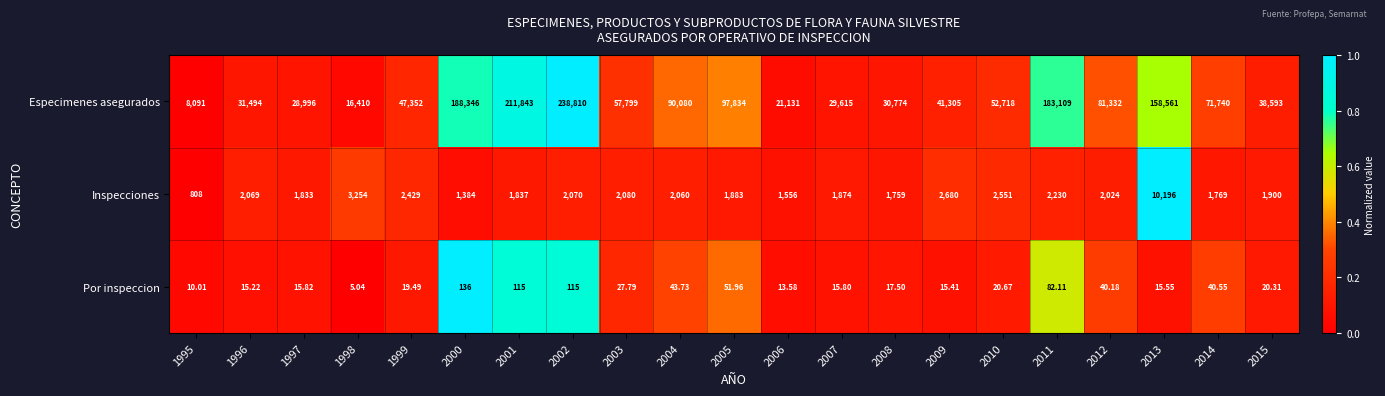

Which series has the largest total across all categories?

Especimenes asegurados